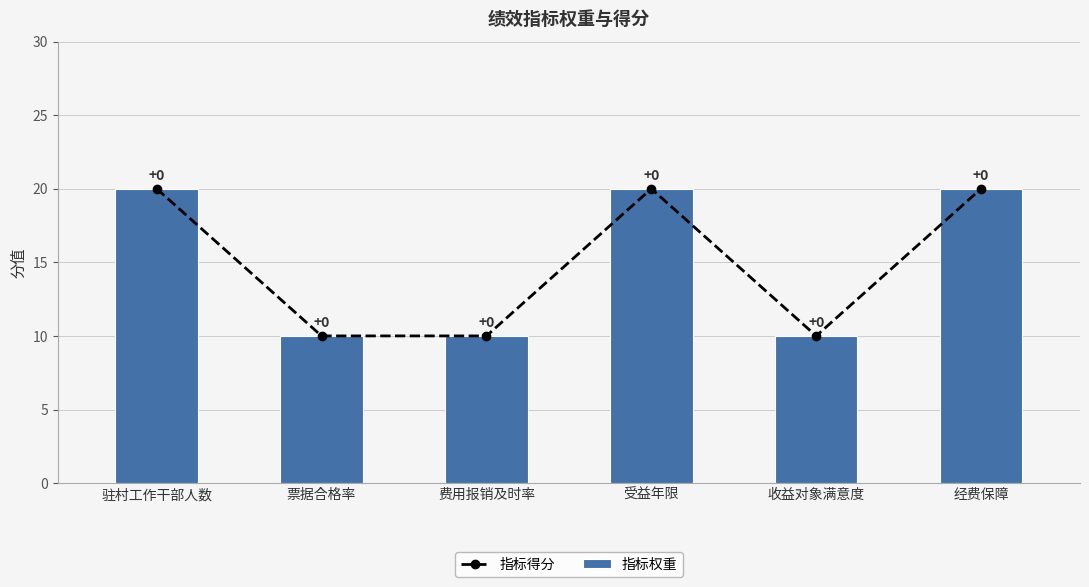

Rank the series at 驻村工作干部人数 from lowest to highest value.

指标得分, 指标权重